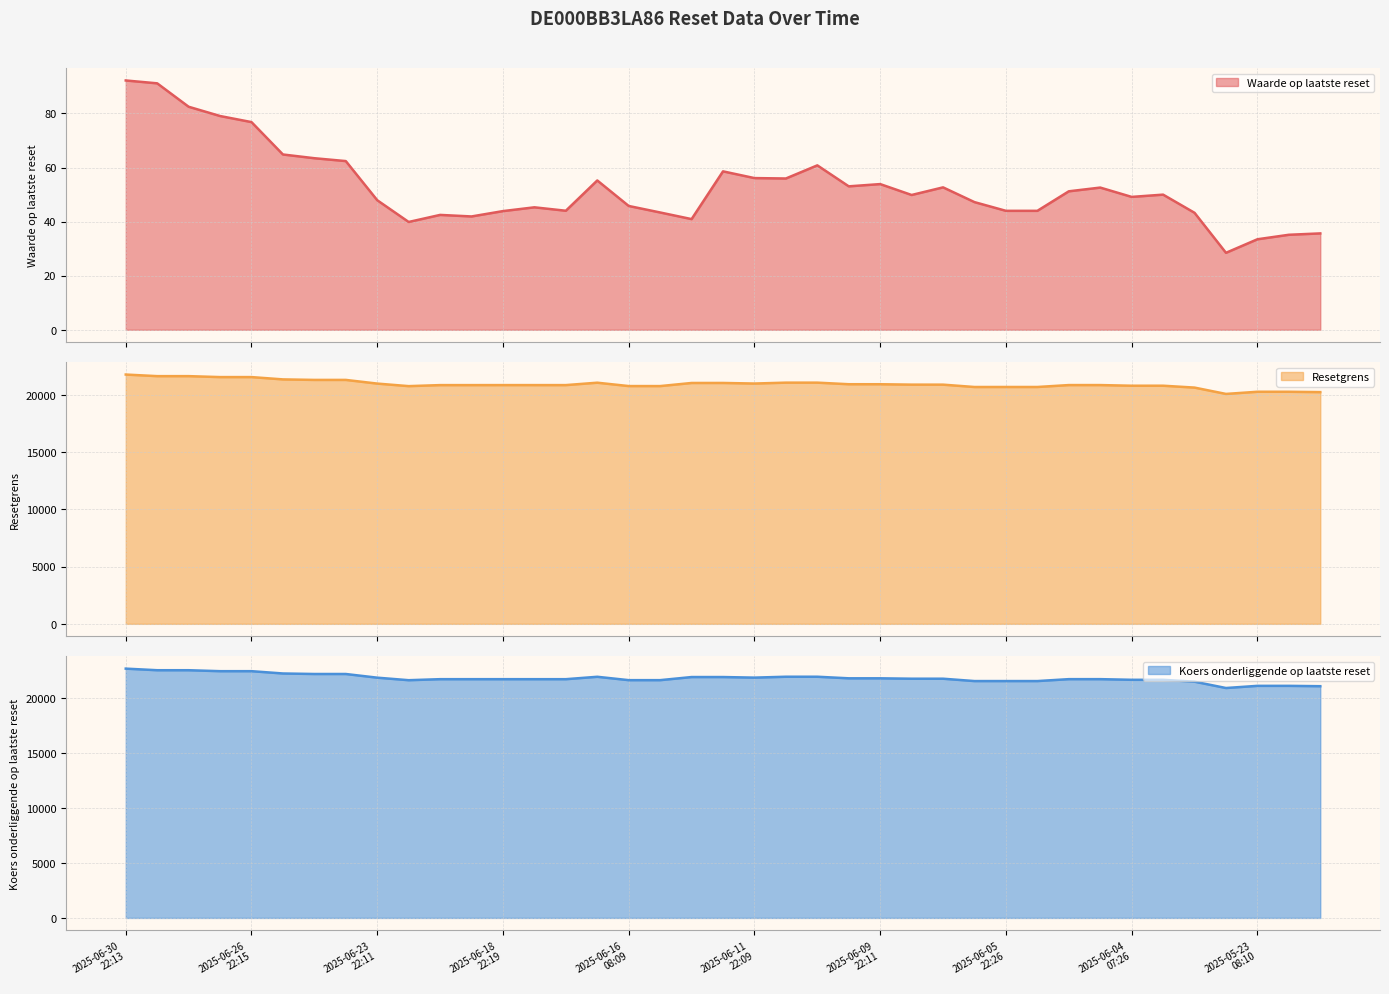

List the labels in order of Koers onderliggende op laatste reset value, largest first.

2025-06-30
22:13, 2025-06-30
07:23, 2025-06-27
22:16, 2025-06-27
07:22, 2025-06-26
22:15, 2025-06-25
22:14, 2025-06-25
07:24, 2025-06-24
22:14, 2025-06-11
07:58, 2025-06-10
22:09, 2025-06-16
22:09, 2025-06-13
08:55, 2025-06-12
22:17, 2025-06-11
22:09, 2025-06-23
22:11, 2025-06-10
07:55, 2025-06-09
22:11, 2025-06-09
07:56, 2025-06-06
22:16, 2025-06-05
07:35, 2025-06-04
22:17, 2025-06-20
08:48, 2025-06-20
07:33, 2025-06-18
22:19, 2025-06-18
07:48, 2025-06-17
22:12, 2025-06-04
07:26, 2025-06-03
22:28, 2025-06-16
08:09, 2025-06-13
22:12, 2025-06-20
22:37, 2025-06-06
08:02, 2025-06-05
22:26, 2025-06-05
22:20, 2025-06-02
22:35, 2025-05-23
08:10, 2025-05-22
22:13, 2025-05-22
08:06, 2025-05-23
22:10